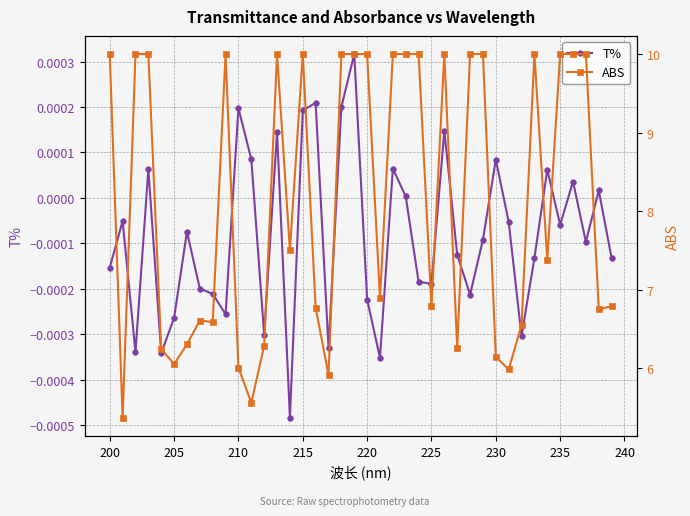

True or false: ABS and T% cross at least once.

False